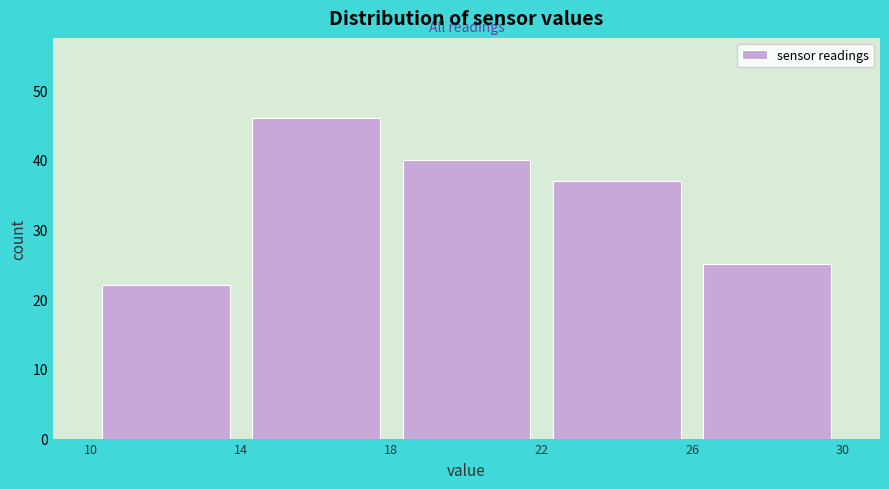

Reading left to right, list every bar in this chart as the range it spans on the x-axis followed by its height. The values are not printed on the chart, so give them approximately, as read against the axis.

10 to 14: 22
14 to 18: 46
18 to 22: 40
22 to 26: 37
26 to 30: 25